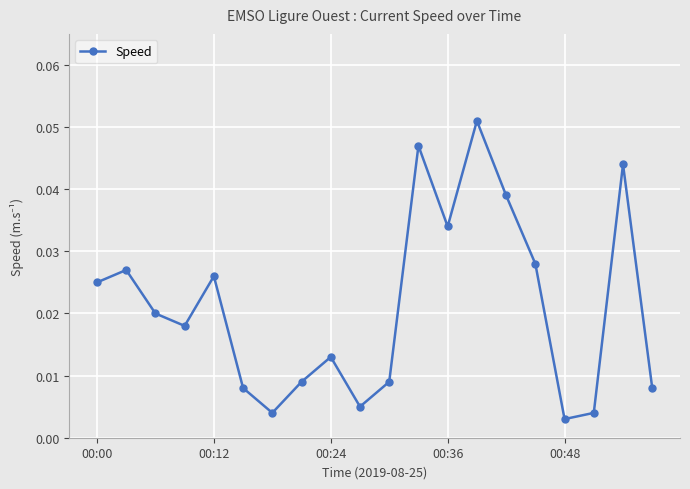

Does the chart have visible grid lines?

Yes